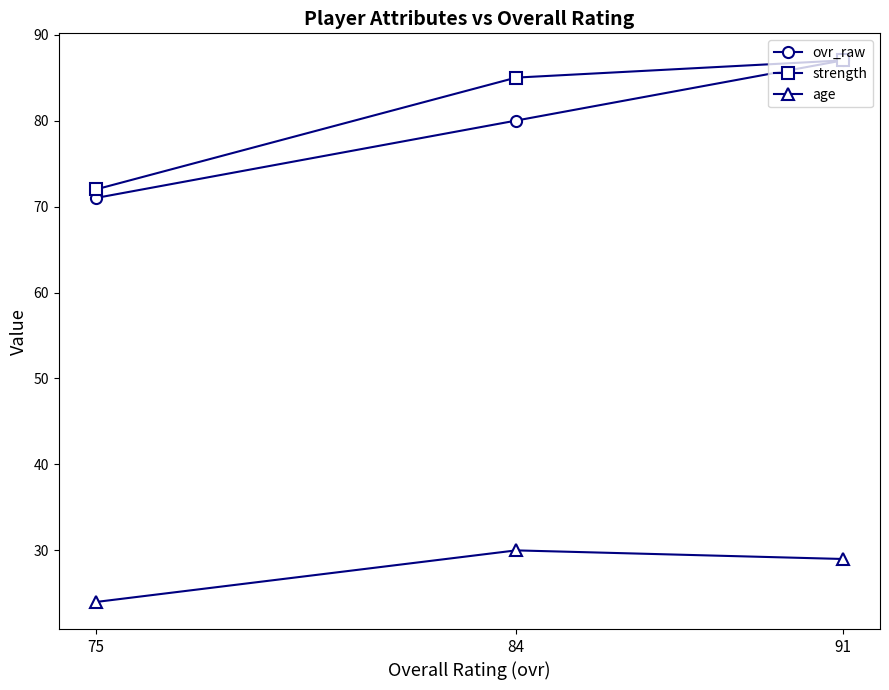

What is the minimum value shown in the chart?

24